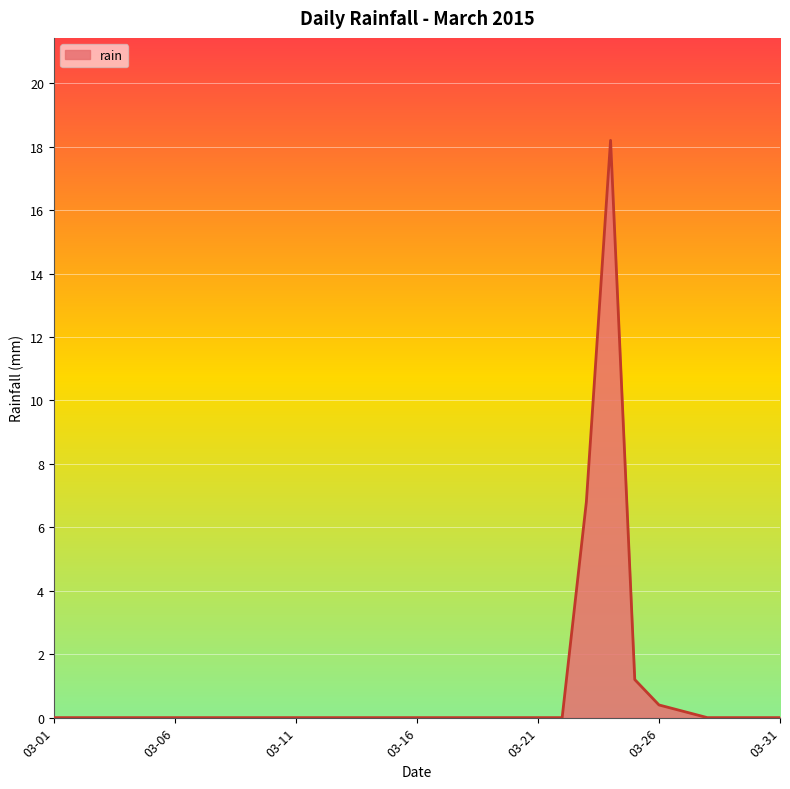

Count the number of data series in this chart.

1